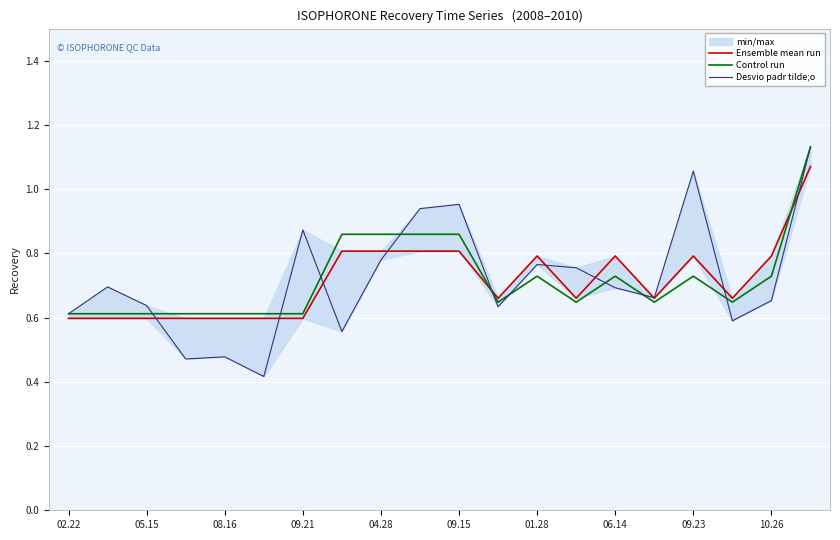

At 19, list the series in order from largest to smallest.

Control run, Desvio padr tilde;o, Ensemble mean run